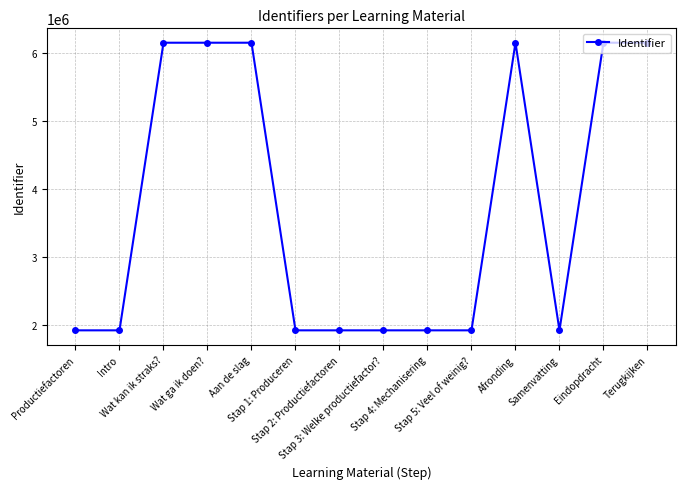

What is the minimum value shown in the chart?

1927035